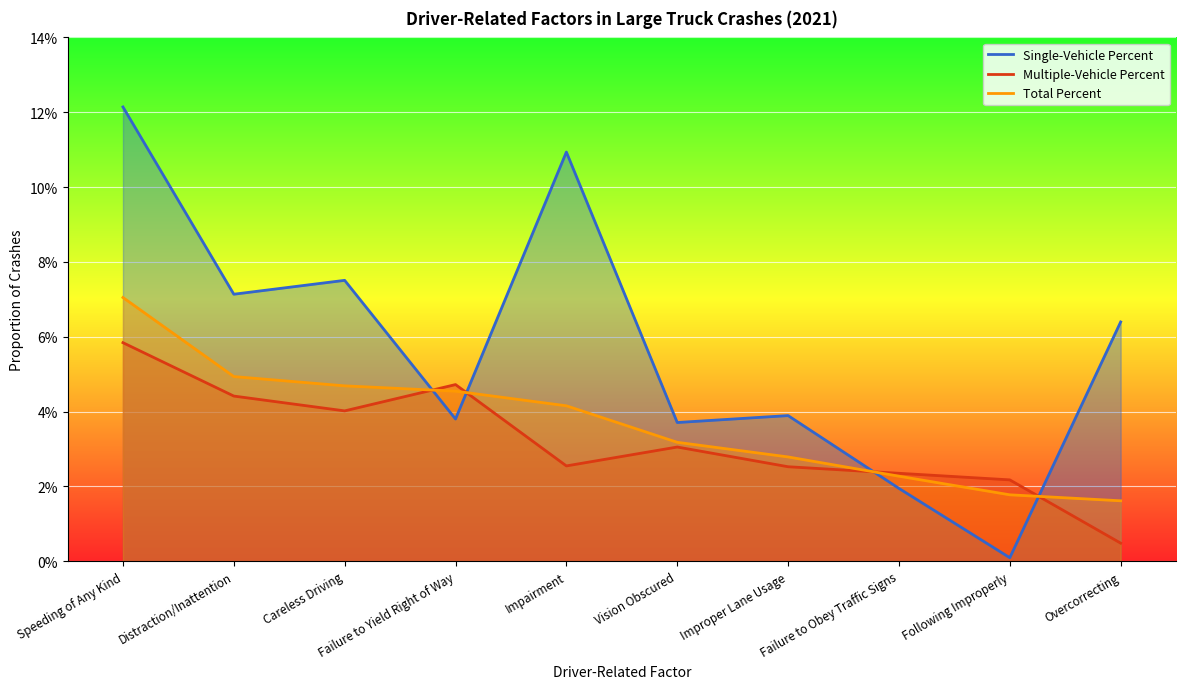

List the series in order of their peak value, lowest first.

Multiple-Vehicle Number, Total Number, Single-Vehicle Number